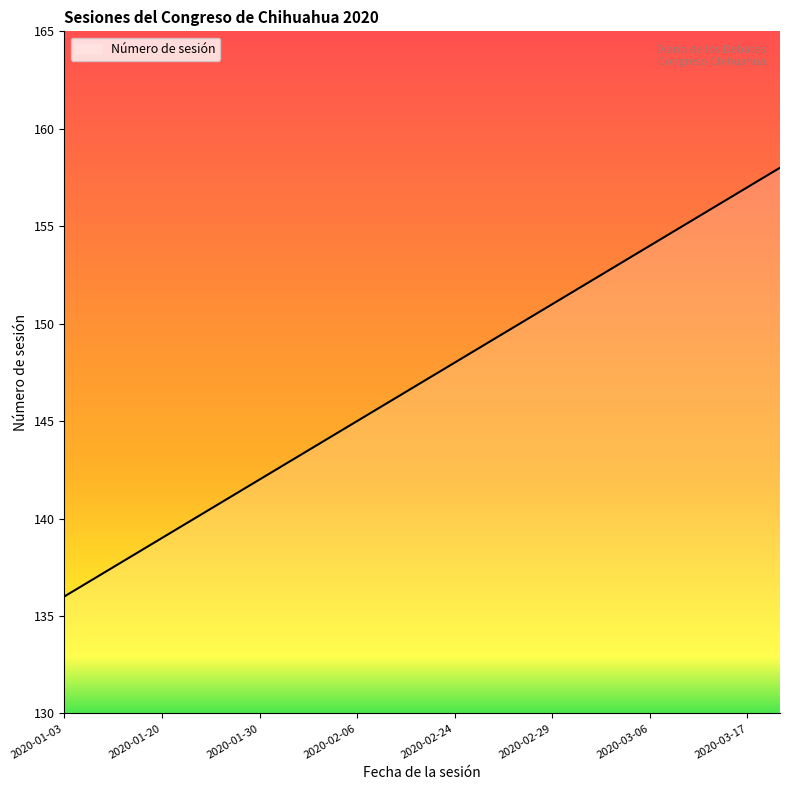

What is the difference between the second highest and second lowest values?

20